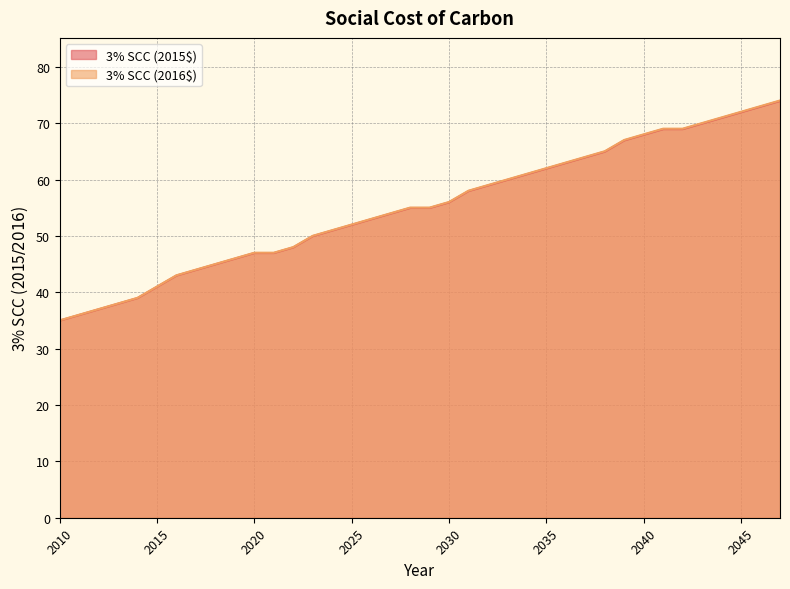

True or false: 3% SCC (2016$) and 3% SCC (2015$) cross at least once.

False